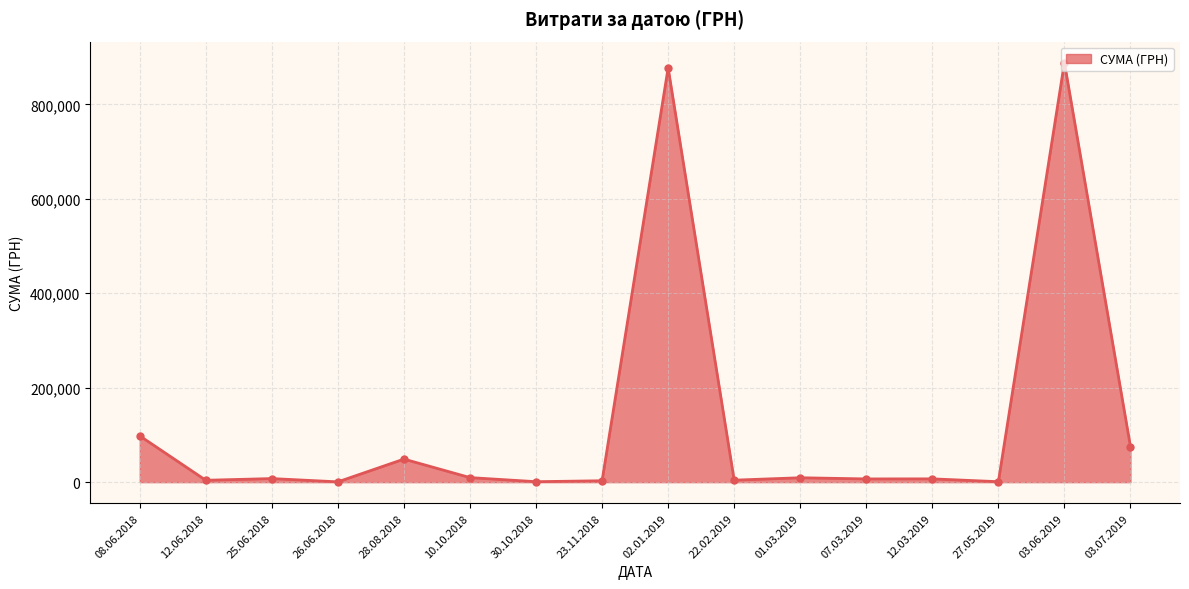

What is the ratio of the value at 02.01.2019 to the value at 03.06.2019?

1.0